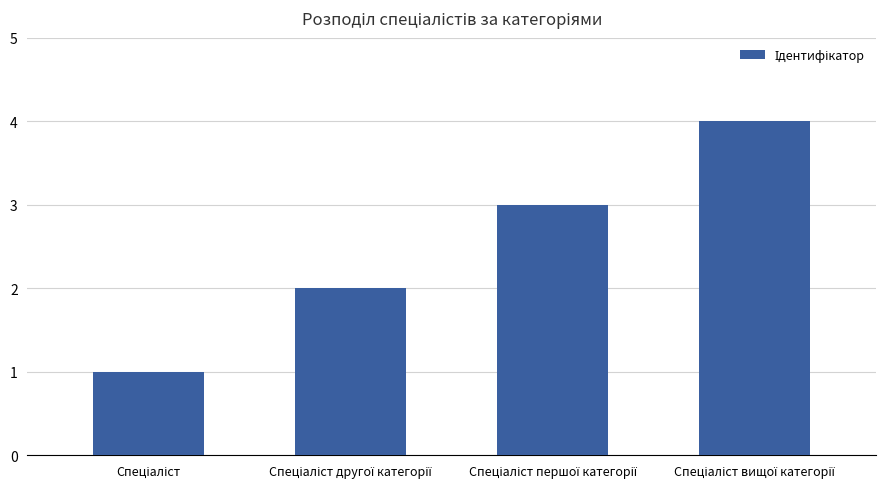

What is the difference between the maximum and minimum values?

3